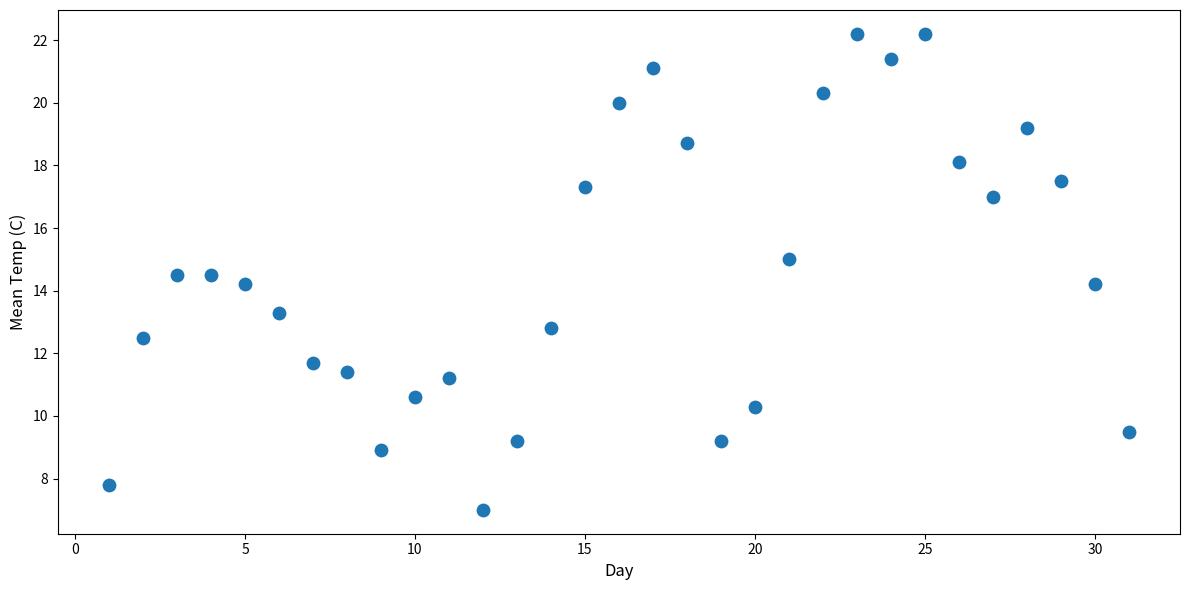

What is the range of X values (max minus min)?

30.0